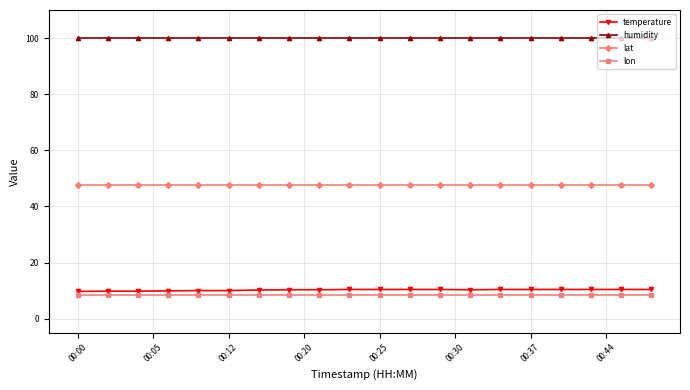

True or false: temperature and humidity intersect in this chart.

False